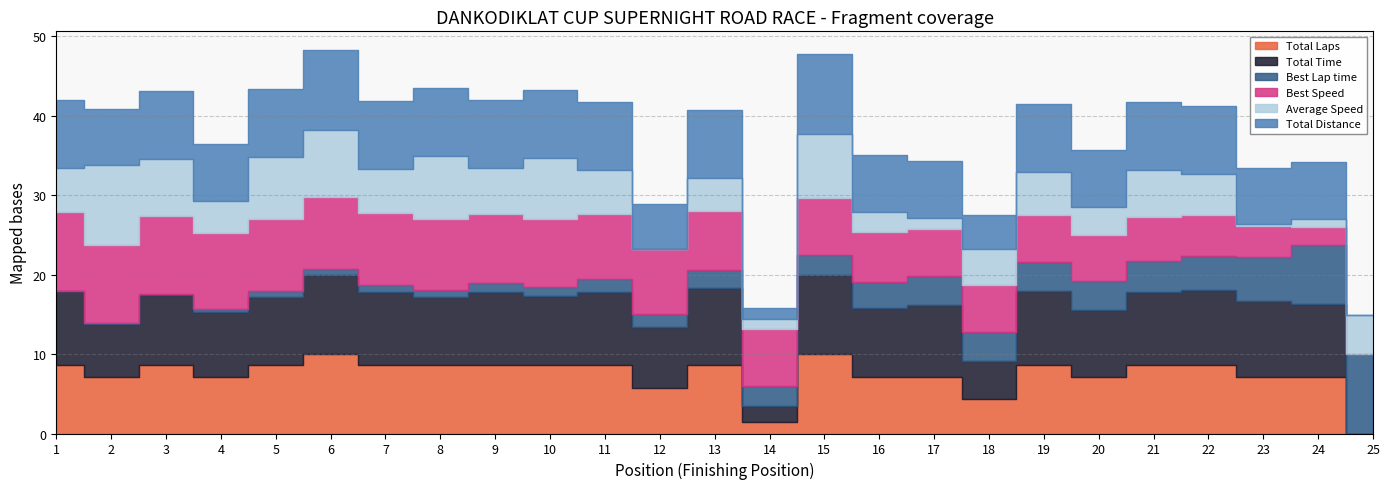

Which series has the largest total across all categories?

Total Time